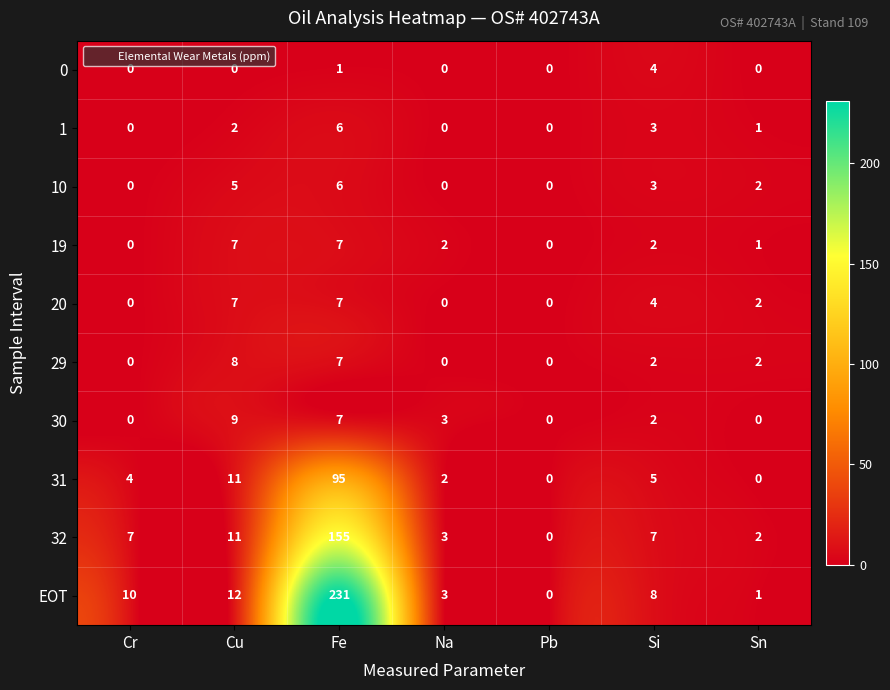

How many values in the 19 series are below 2?

3